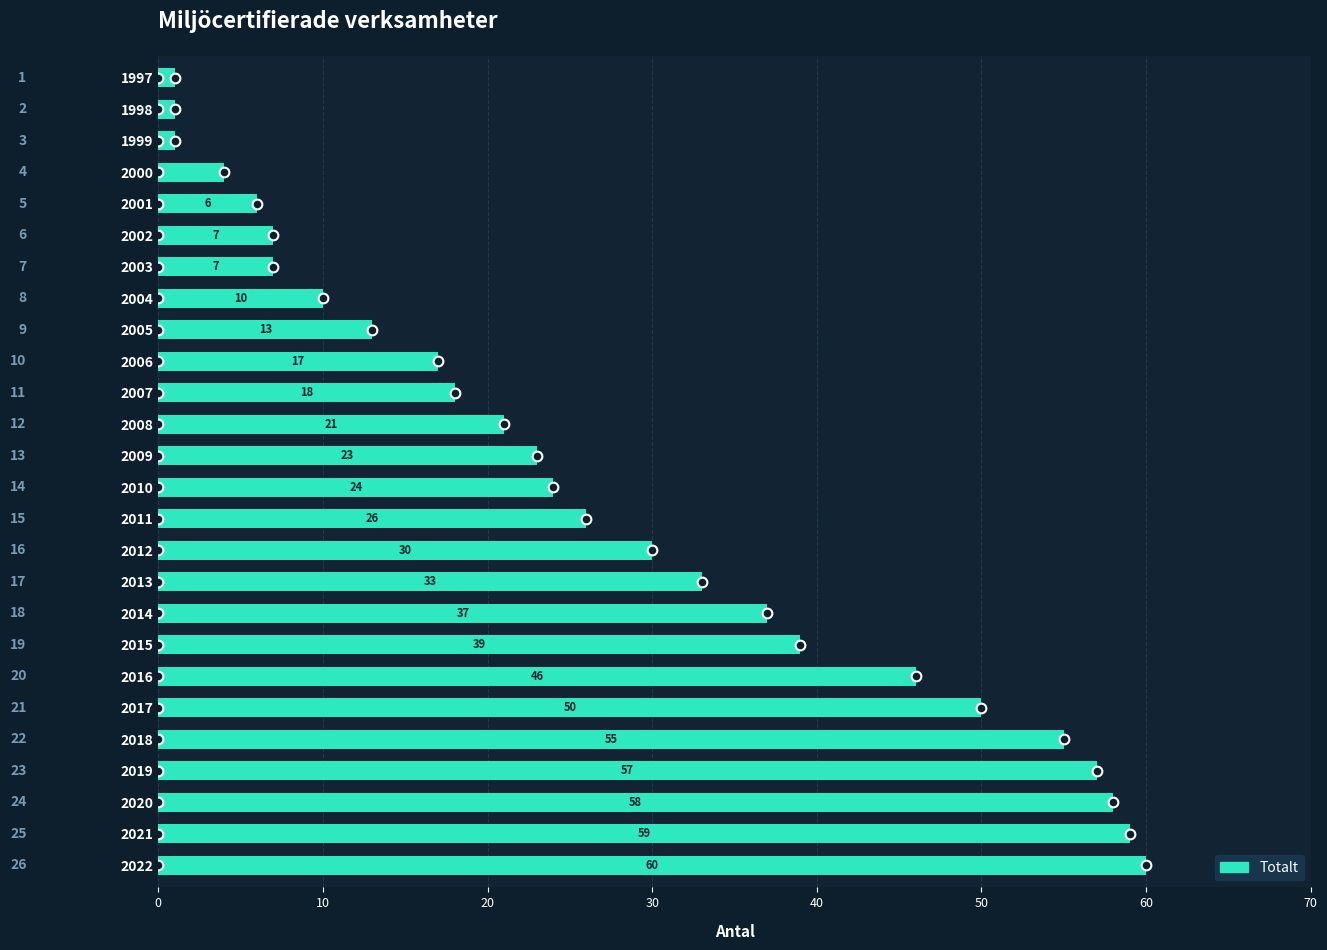

What is the minimum value shown in the chart?

1